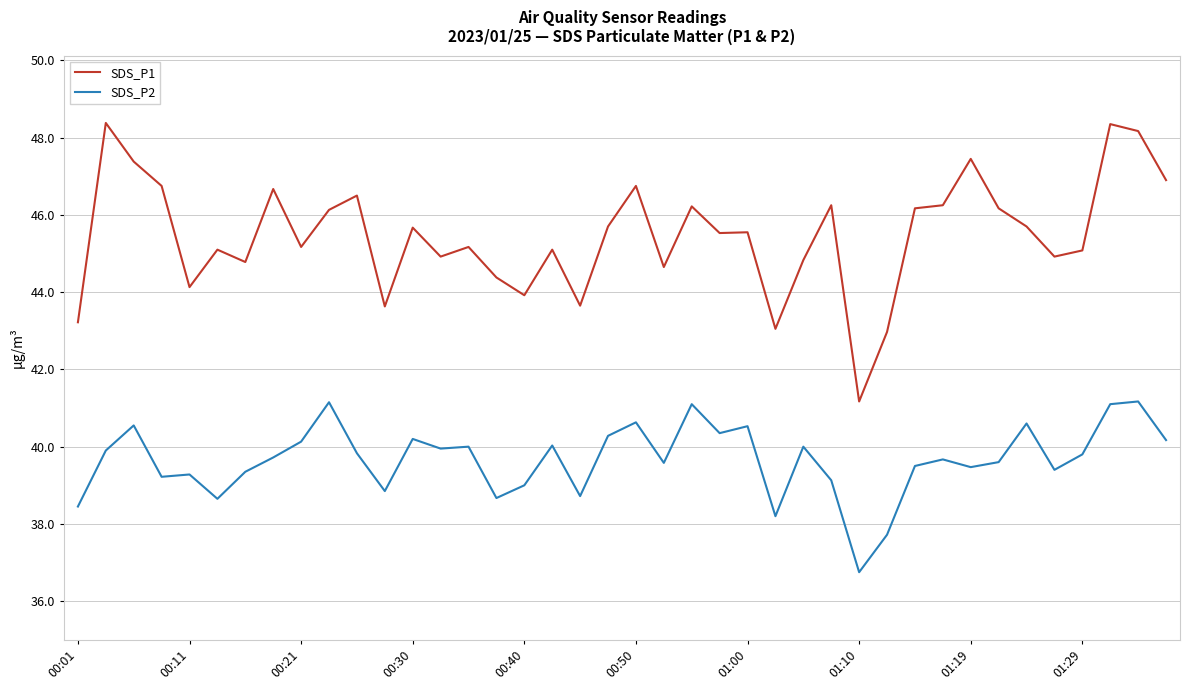

Which series has the largest total across all categories?

SDS_P1